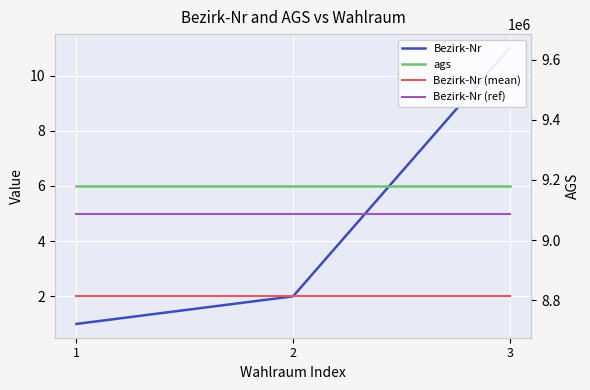

Count the number of data series in this chart.

4